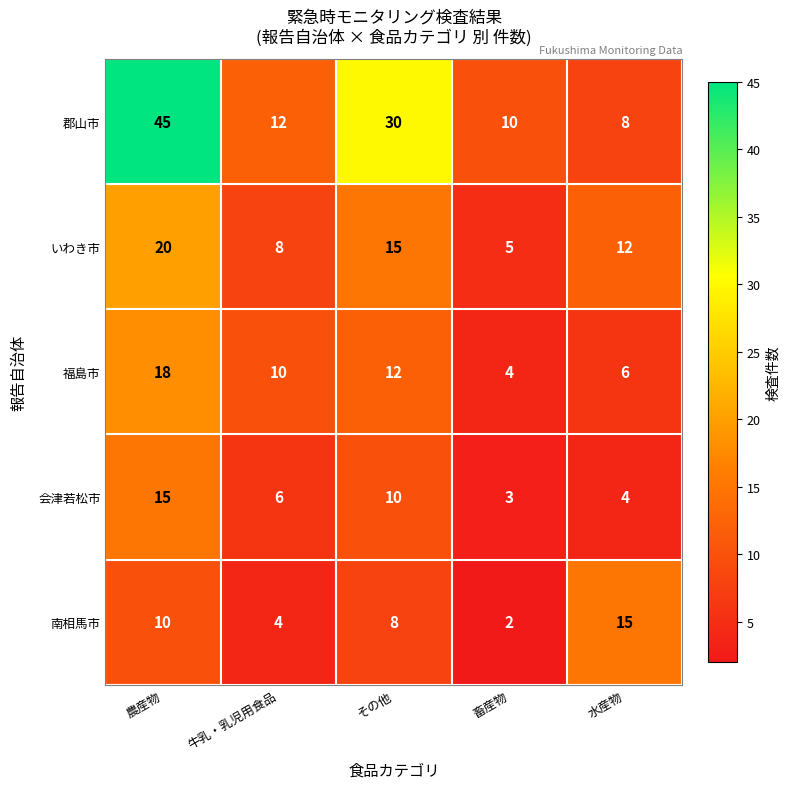

Which series has the largest range (max minus min)?

郡山市